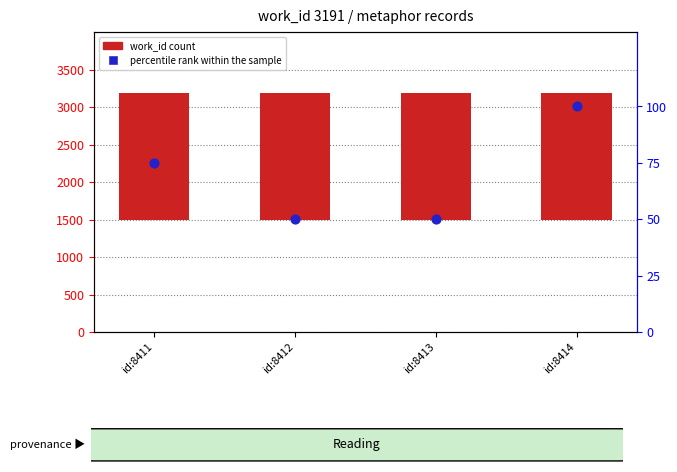

Which series has the largest total across all categories?

work_id